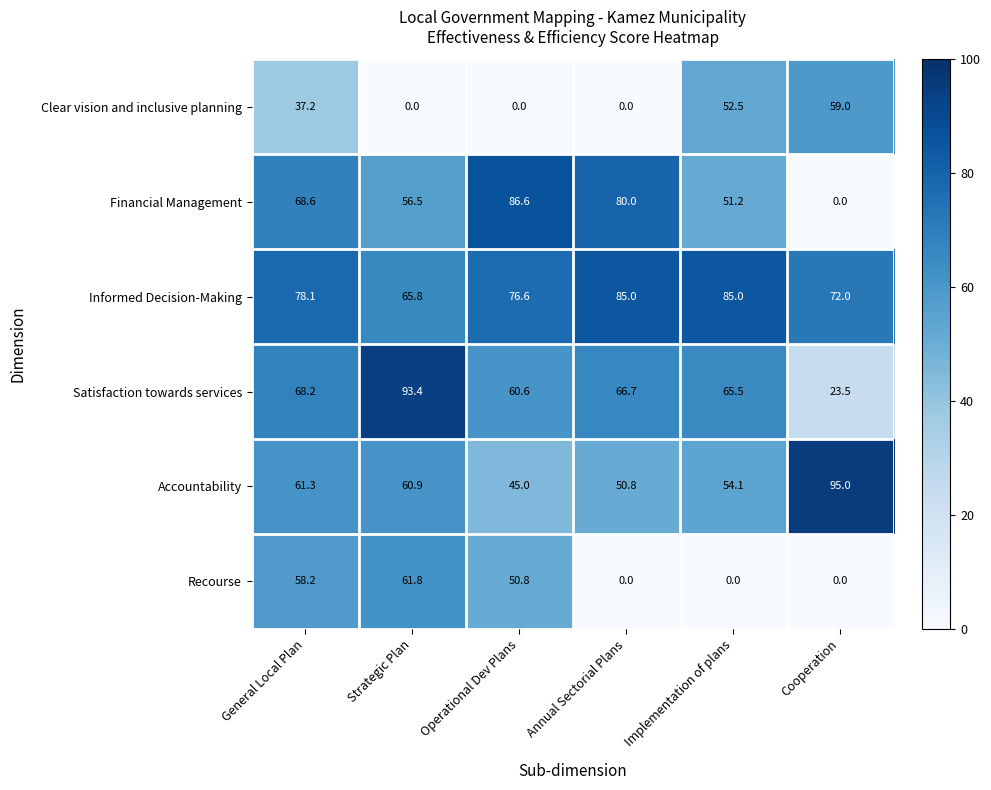

What is the highest value of the Satisfaction towards services series?

93.4